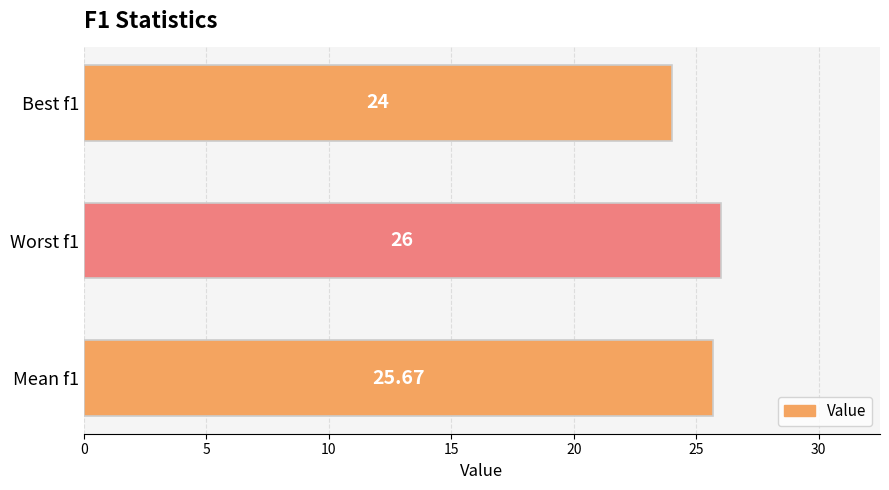

List the labels in order of value, smallest first.

Best f1, Mean f1, Worst f1